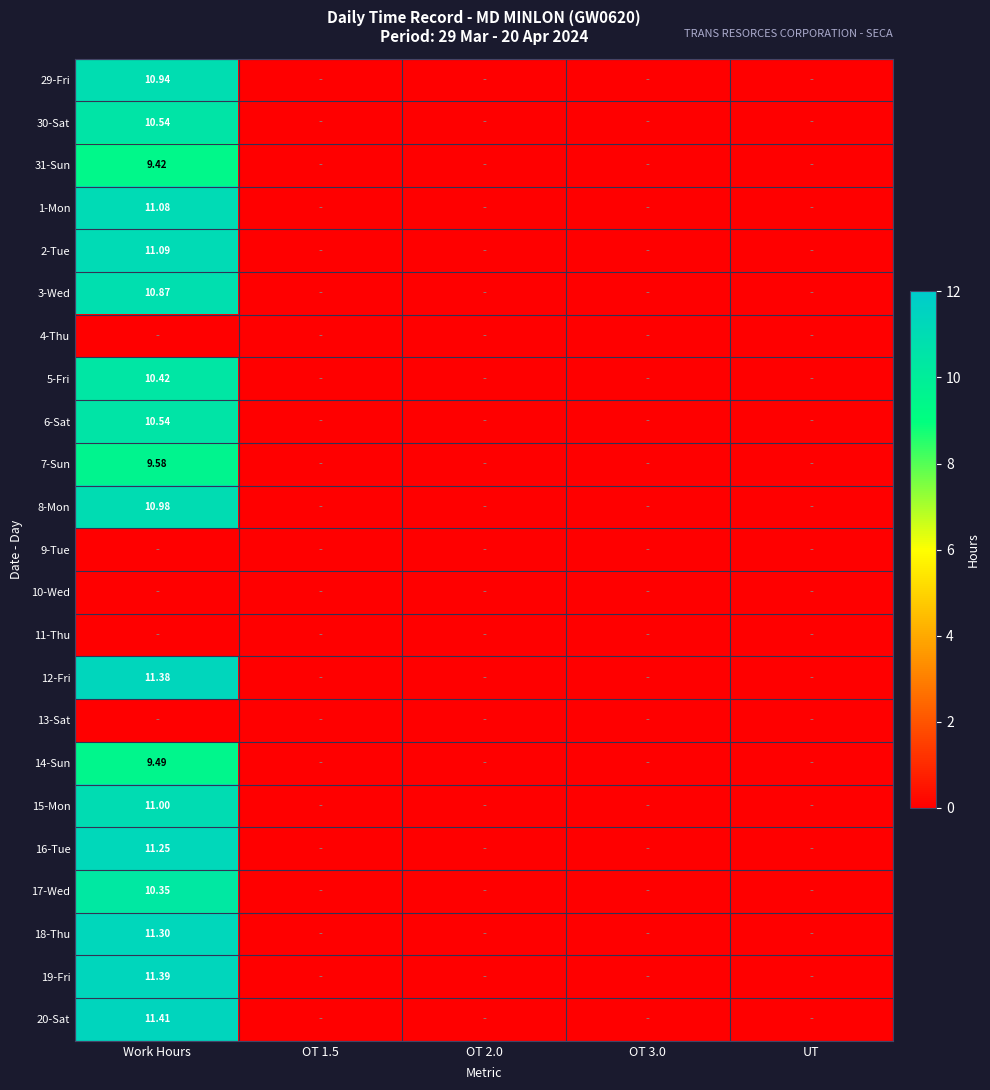

Which category has the highest value in the 30-Sat series?

Work Hours